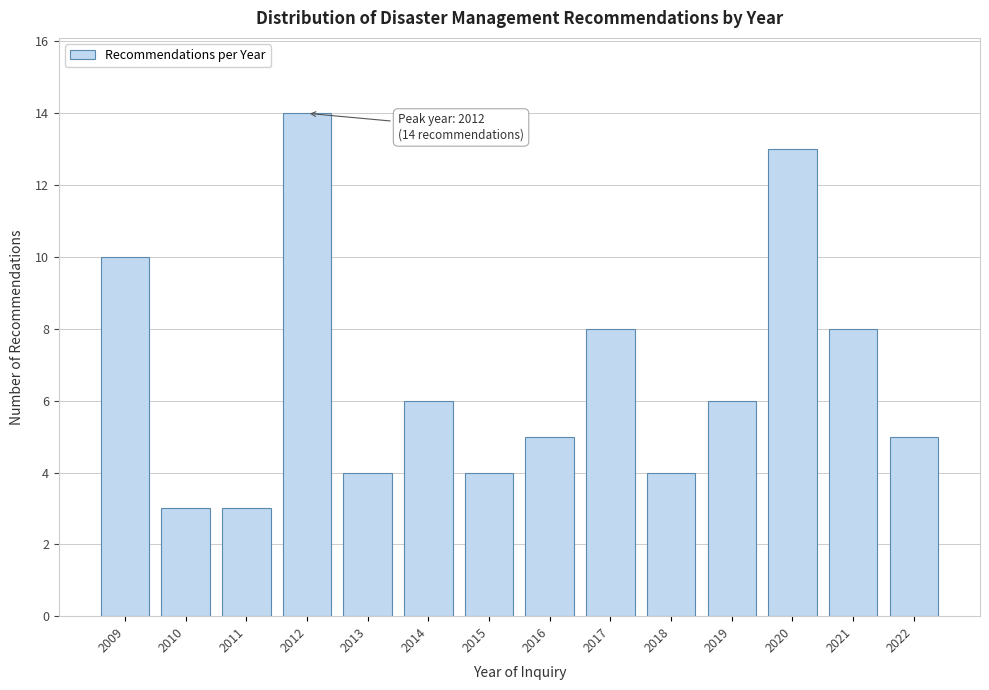

Reading right to left, extract all data points from this chart.

2022=5	2021=8	2020=13	2019=6	2018=4	2017=8	2016=5	2015=4	2014=6	2013=4	2012=14	2011=3	2010=3	2009=10